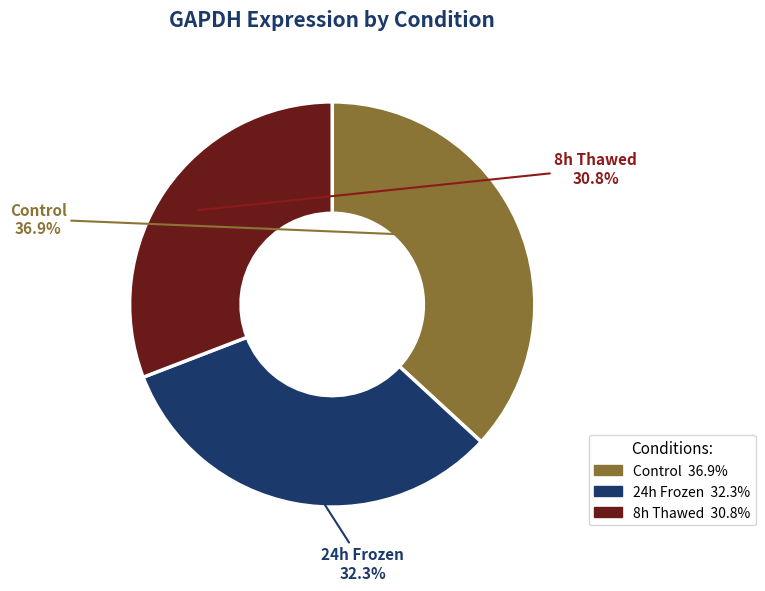

Which slice is the largest?

Control